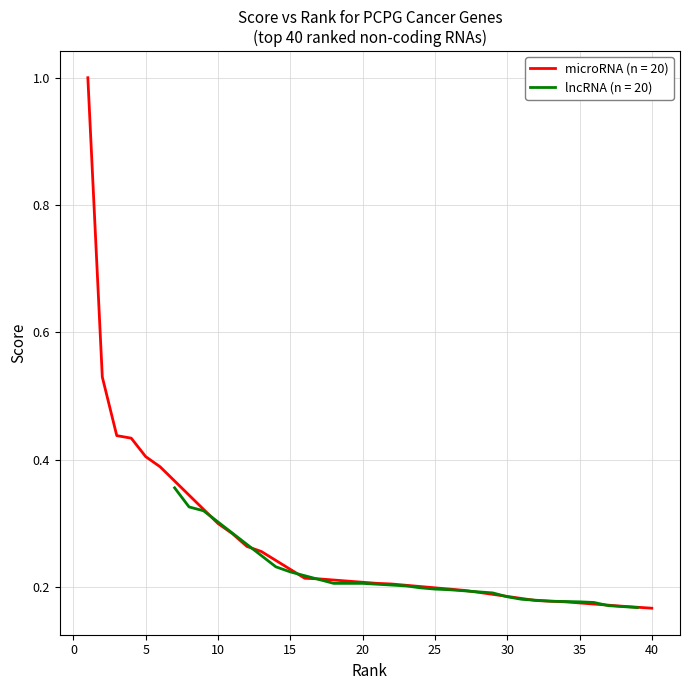

Reading left to right, extract all data points from this chart.

microRNA: 1.0	0.5	0.4	0.4	0.4	0.4	0.3	0.3	0.3	0.3	0.2	0.2	0.2	0.2	0.2	0.2	0.2	0.2	0.2	0.2
lncRNA: 0.4	0.3	0.3	0.2	0.2	0.2	0.2	0.2	0.2	0.2	0.2	0.2	0.2	0.2	0.2	0.2	0.2	0.2	0.2	0.2